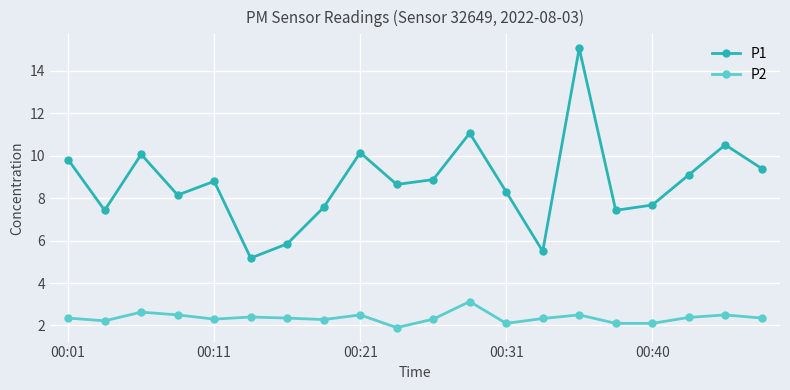

What is the greatest value displayed?

15.1